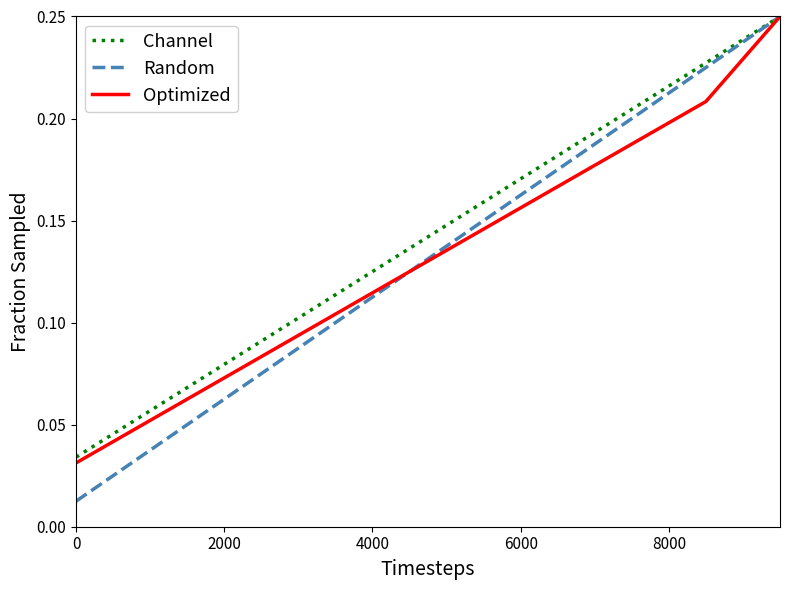

Which series has the largest range (max minus min)?

Random